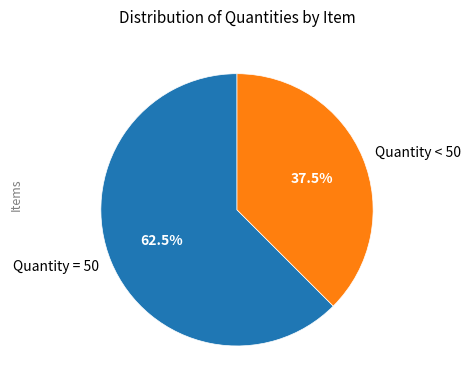

What is the largest slice in the pie chart?

Quantity = 50